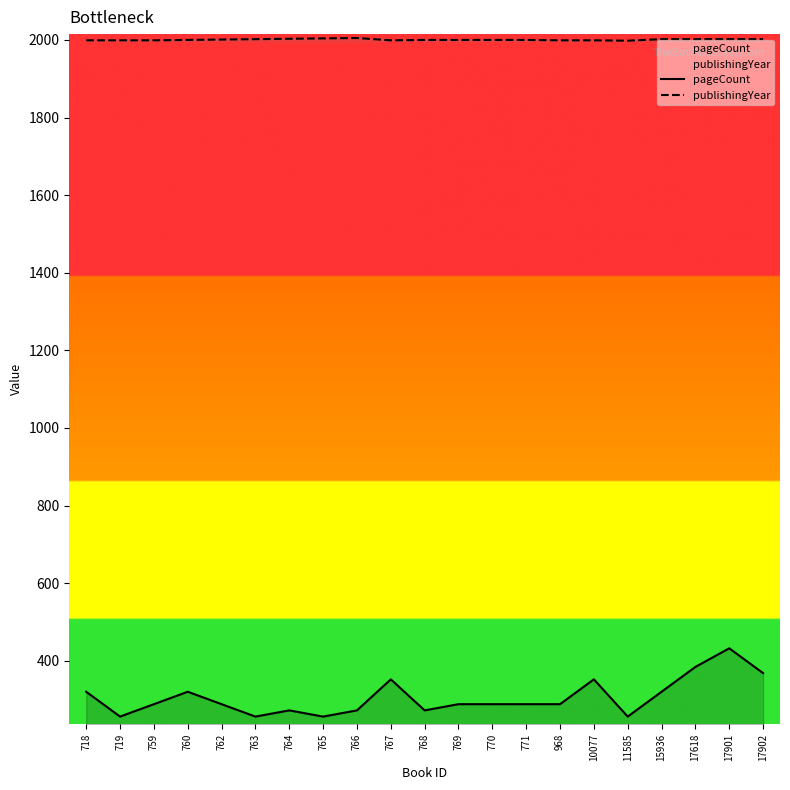

The publishingYear series shows 3040 at 17902. True or false?

False